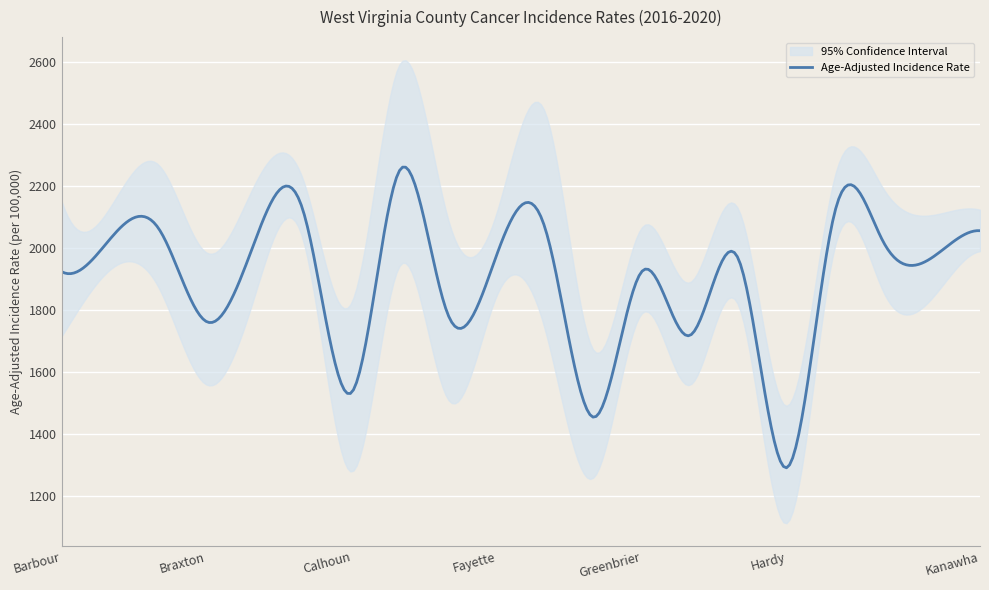

Rank the categories by value from highest to lowest.

Clay, Harrison, Cabell, Gilmer, Boone, Kanawha, Berkeley, Brooke, Jackson, Fayette, Jefferson, Hancock, Barbour, Greenbrier, Doddridge, Braxton, Hampshire, Calhoun, Grant, Hardy